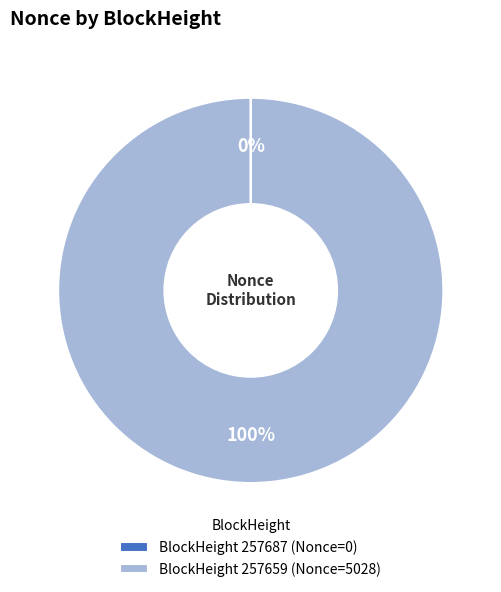

The BlockHeight 257659 (Nonce=5028) slice represents 100% of the pie. True or false?

True